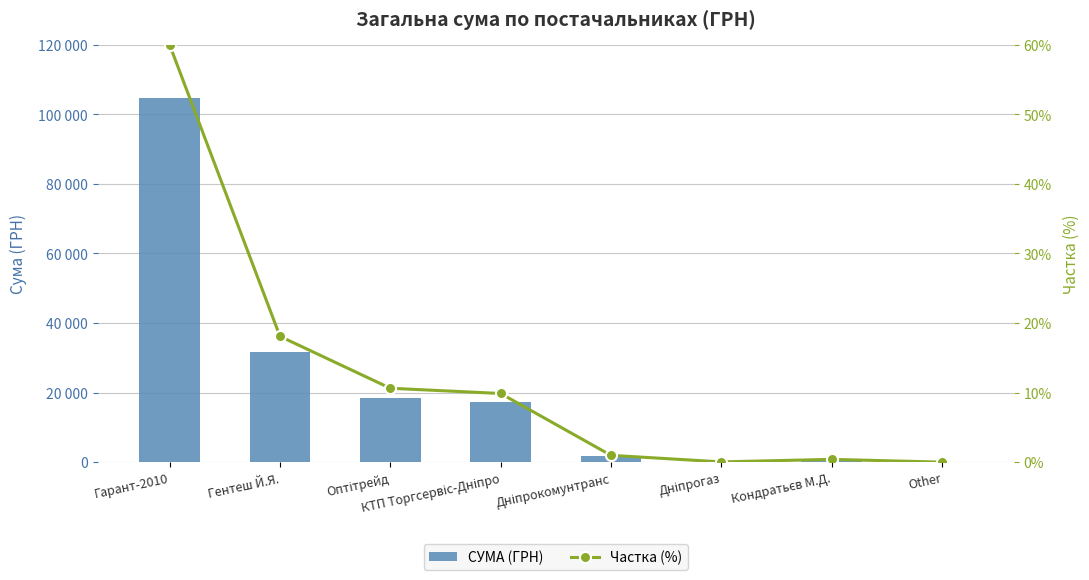

Reading left to right, extract all data points from this chart.

СУМА (ГРН): Гарант-2010=104573.1	Гентеш Й.Я.=31541.0	Оптітрейд=18537.0	КТП Торгсервіс-Дніпро=17225.6	Дніпрокомунтранс=1724.6	Дніпрогаз=82.8	Кондратьєв М.Д.=718.0	Other=21.7
Частка (%): Гарант-2010=60.0	Гентеш Й.Я.=18.1	Оптітрейд=10.6	КТП Торгсервіс-Дніпро=9.9	Дніпрокомунтранс=1.0	Дніпрогаз=0.0	Кондратьєв М.Д.=0.4	Other=0.0